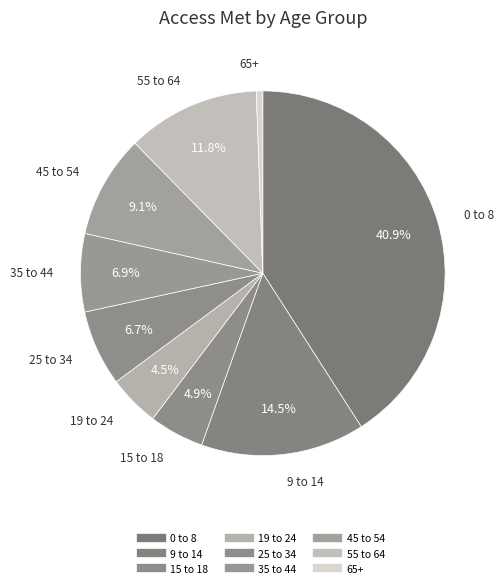

Does 19 to 24 account for over 50% of the chart?

No